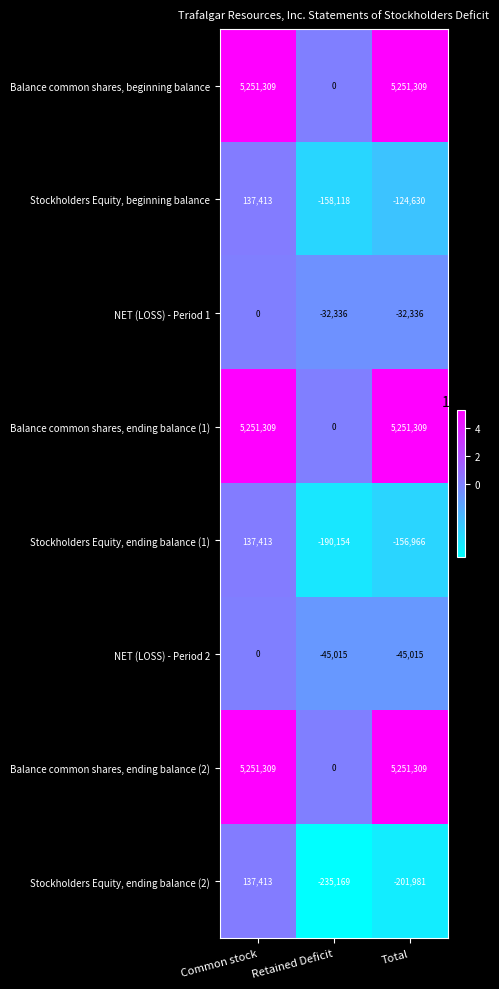

Which label corresponds to the smallest value in the chart?

Retained Deficit